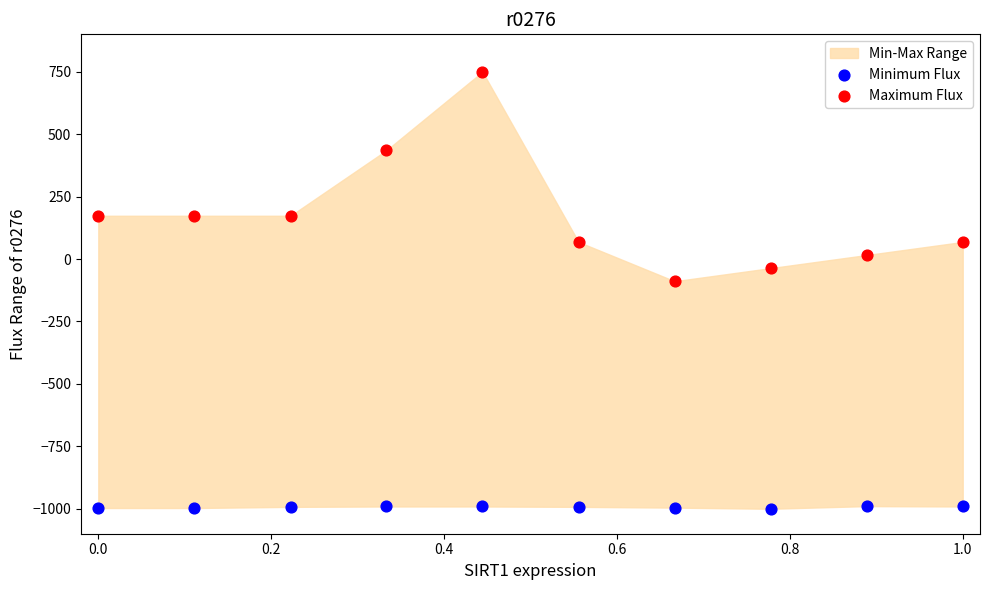

Which series contains the highest Y value?

Maximum Flux